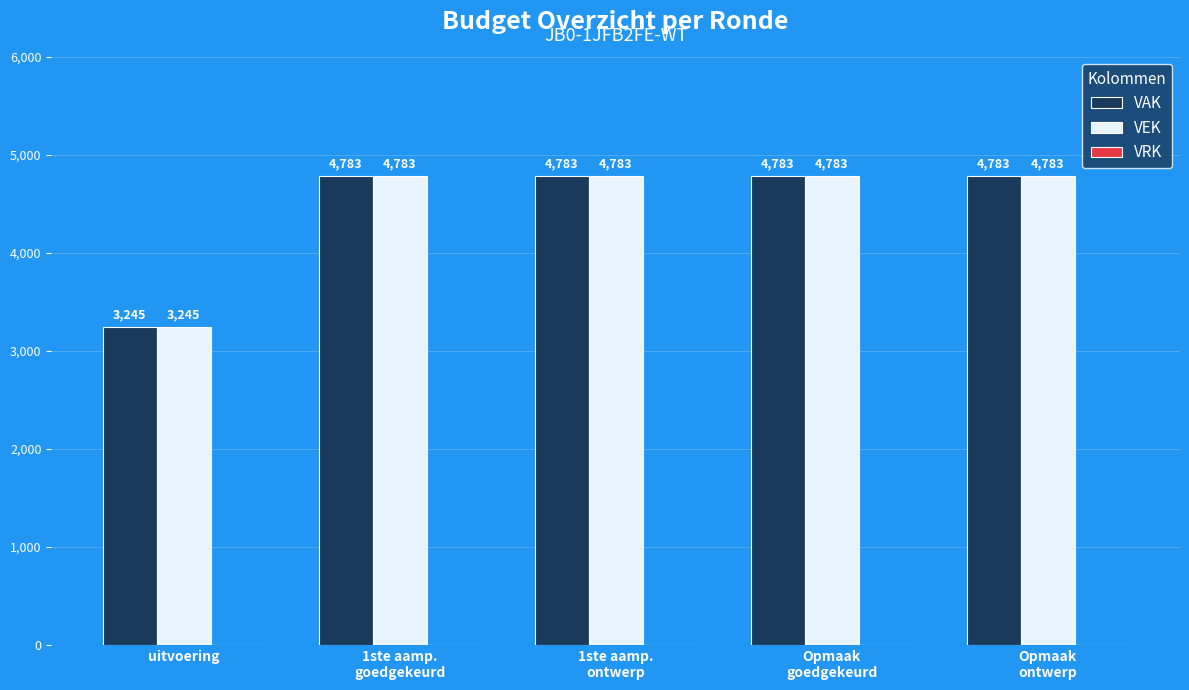

What is the approximate value of VAK at 1ste aamp.
ontwerp?

4783